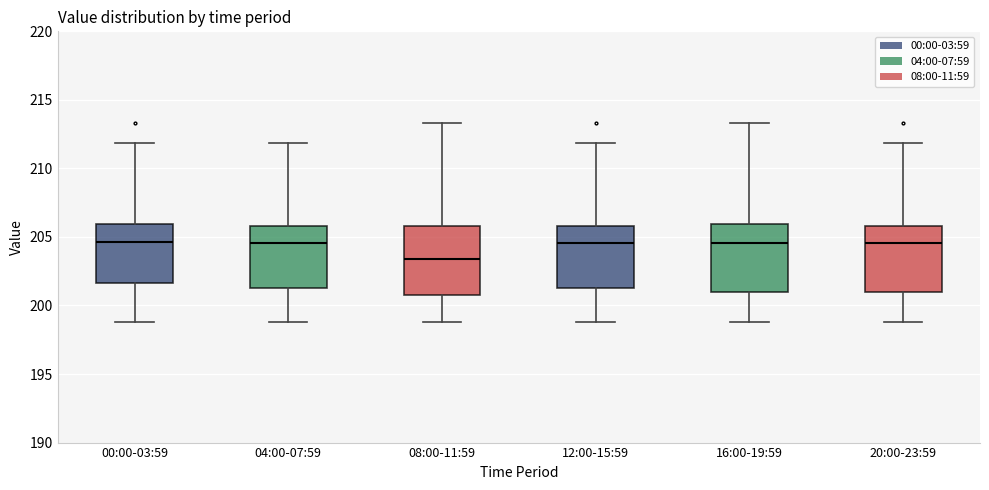

Reading left to right, transcribe this box plot: for each box, give where its median line is, the range the box spans, and where its two whiskers end, as read against the y-axis. The values are not printed on the chart, so give them approximately, as read against the axis.

00:00-03:59: median 204.5, box 201.5 to 206.0, whiskers 199.0 to 212.0
04:00-07:59: median 204.5, box 201.5 to 206.0, whiskers 199.0 to 212.0
08:00-11:59: median 203.5, box 200.5 to 206.0, whiskers 199.0 to 213.5
12:00-15:59: median 204.5, box 201.5 to 206.0, whiskers 199.0 to 212.0
16:00-19:59: median 204.5, box 201.0 to 206.0, whiskers 199.0 to 213.5
20:00-23:59: median 204.5, box 201.0 to 206.0, whiskers 199.0 to 212.0